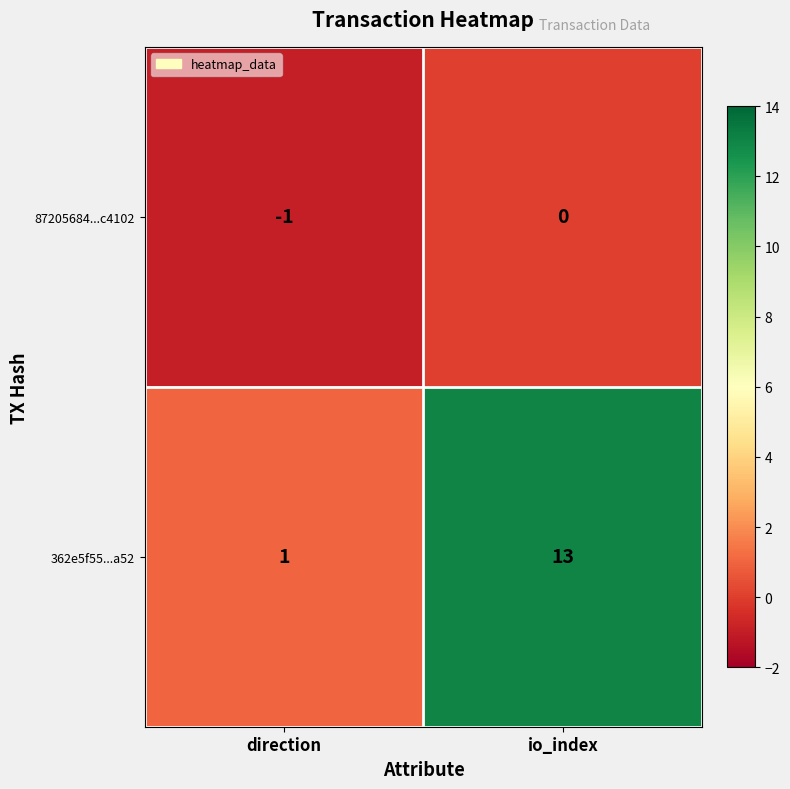

Which category has the lowest value in the 362e5f55...a52 series?

direction